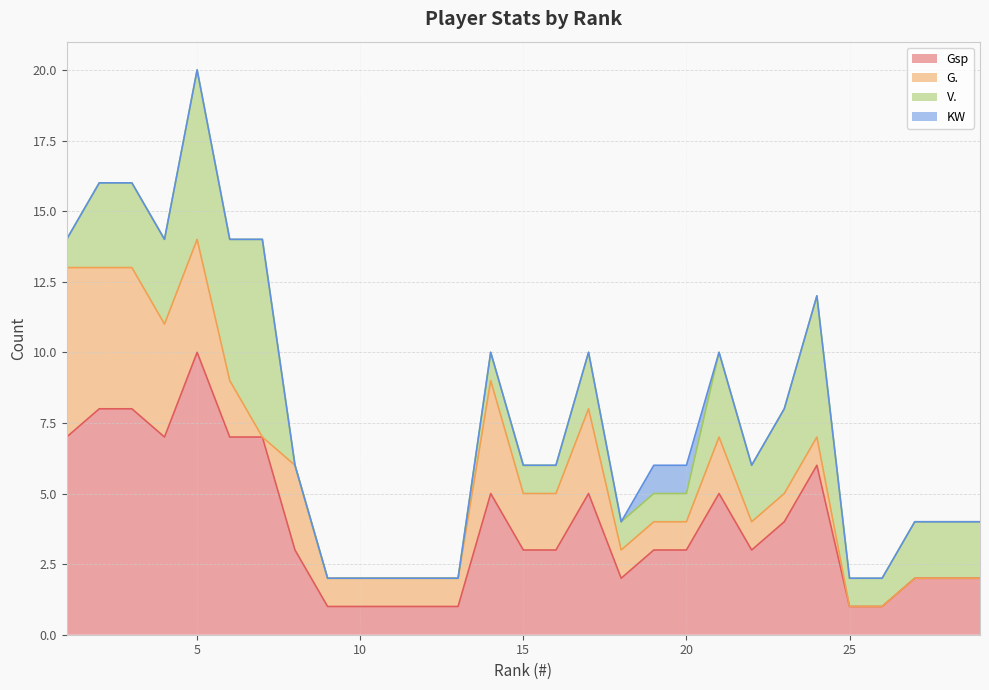

What is the sum of all Gsp values?

112